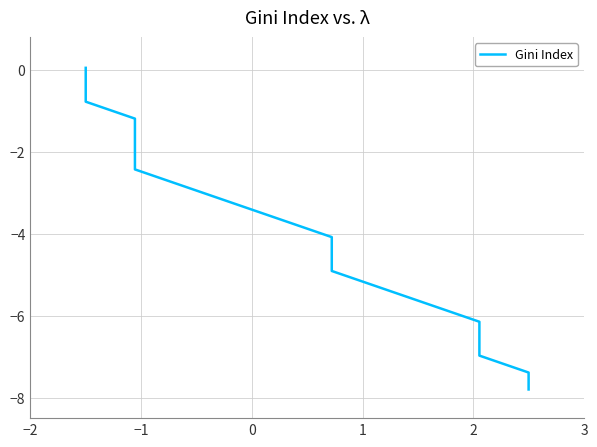

How many values are below -3?

12